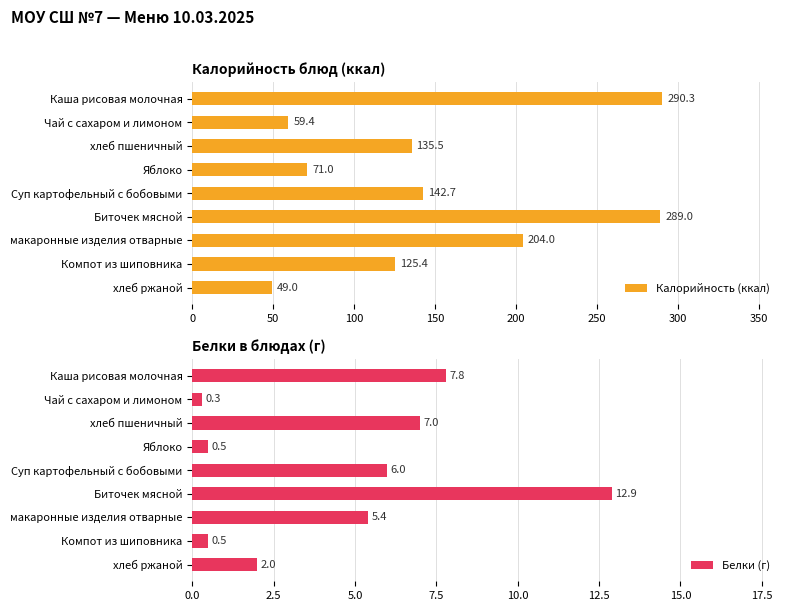

What is the difference between the maximum and minimum values in the Калорийность (ккал) series?

241.3